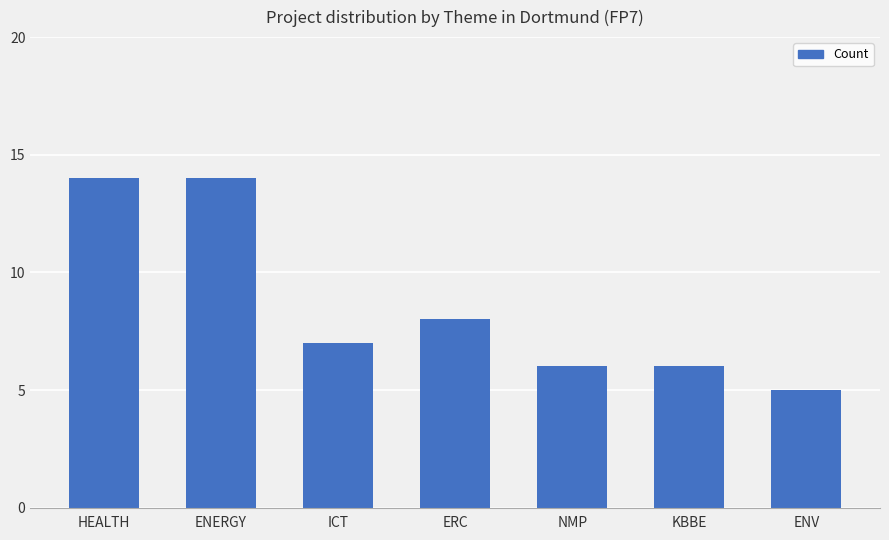

At which category does the chart reach its minimum across all series?

ENV